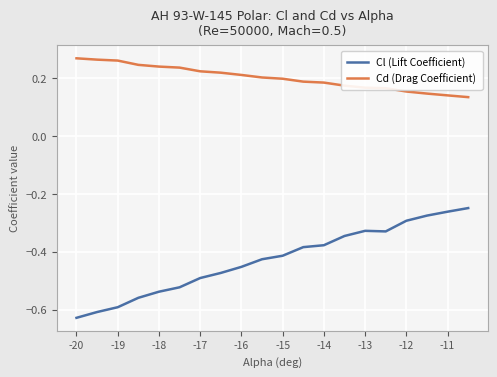

Does the chart display data point markers on the line(s)?

No